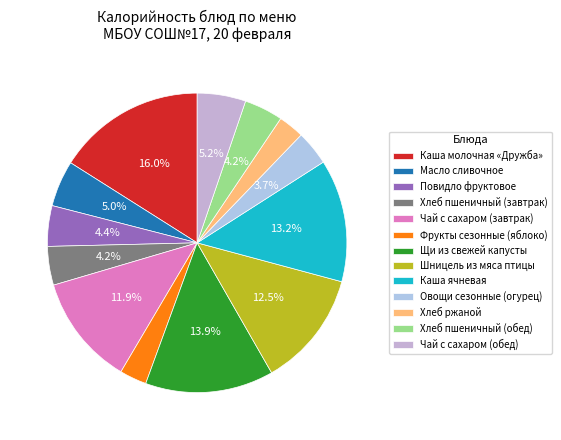

To the nearest percent, what percentage of the pie is Каша молочная «Дружба»?

16%